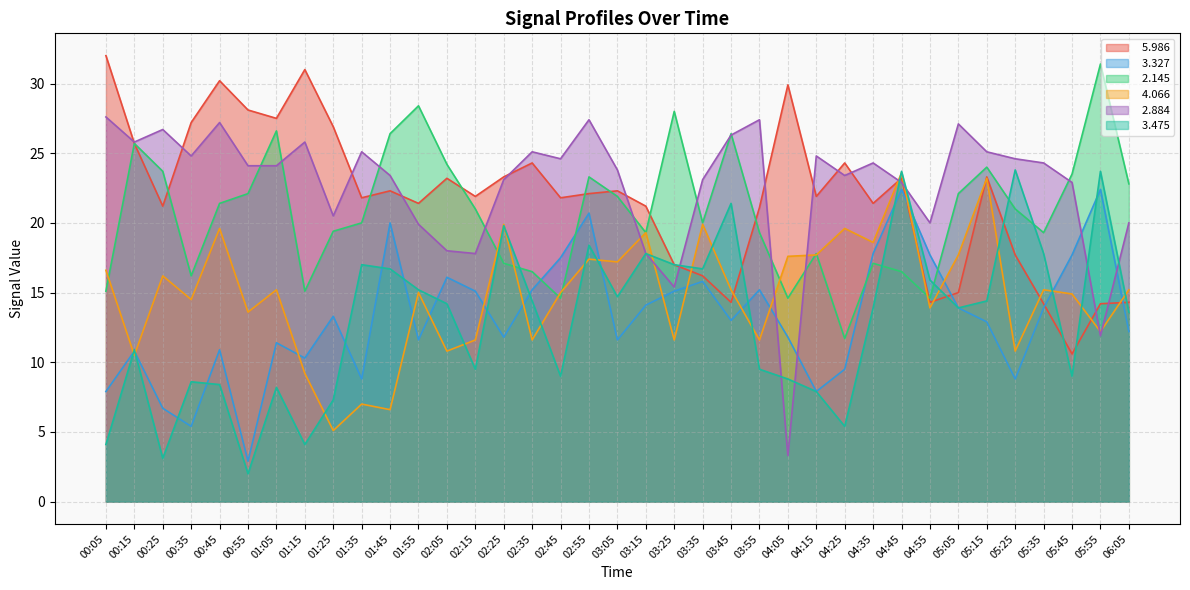

How many lines are shown in the chart?

6